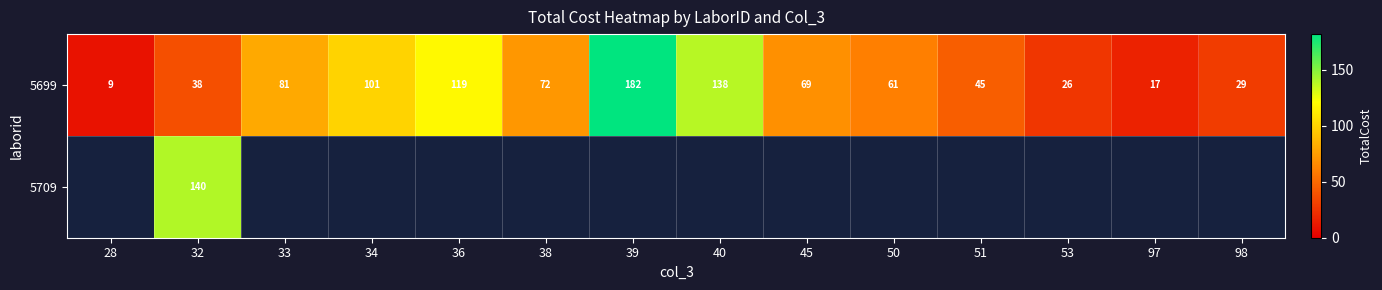

At which label is 5699 closest to 95?

34